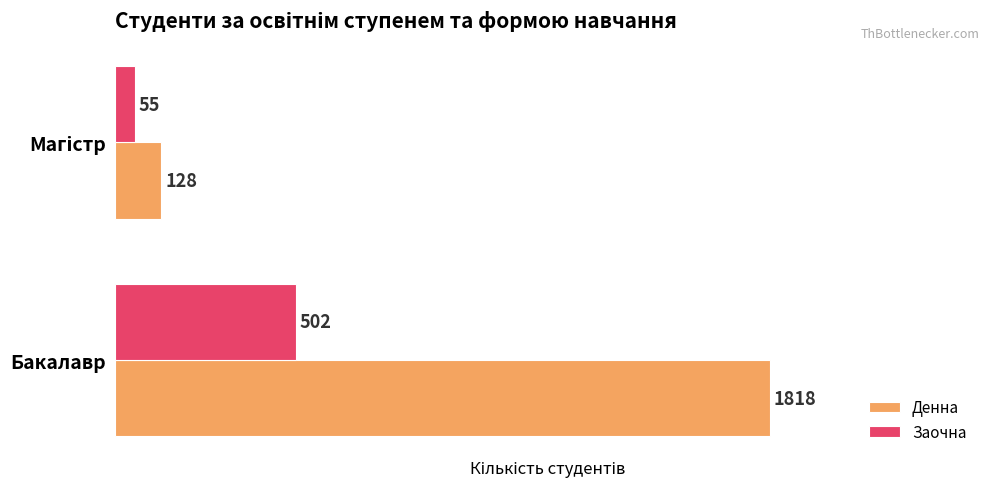

Which series has the largest range (max minus min)?

Денна